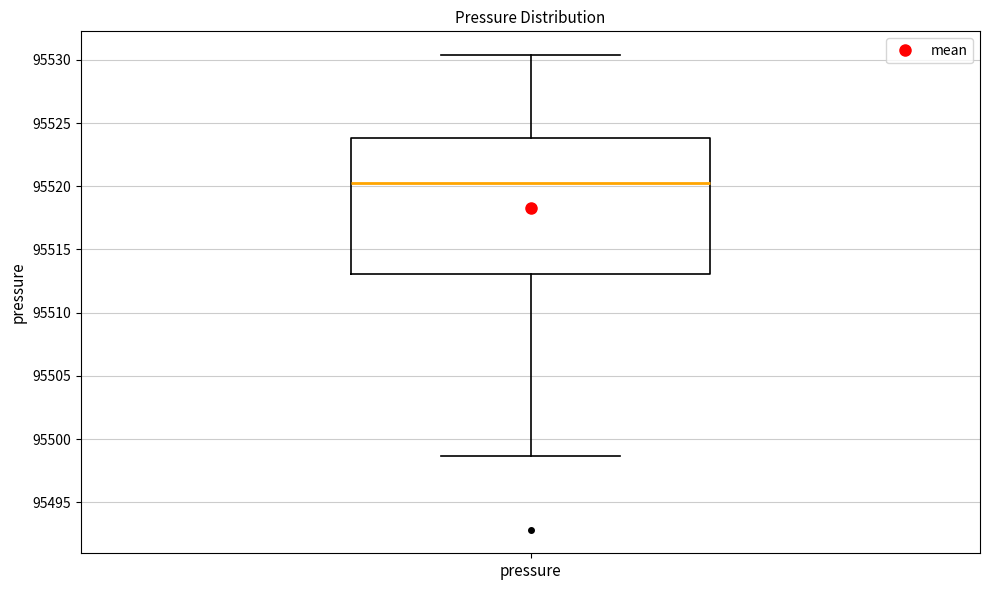

Read this box plot against the y-axis: the position of the median line, the range covered by the box, and the ends of both whiskers. The values are not printed on the chart, so give them approximately, as read against the axis.

median 95520.5, box 95513.0 to 95524.0, whiskers 95498.5 to 95530.5